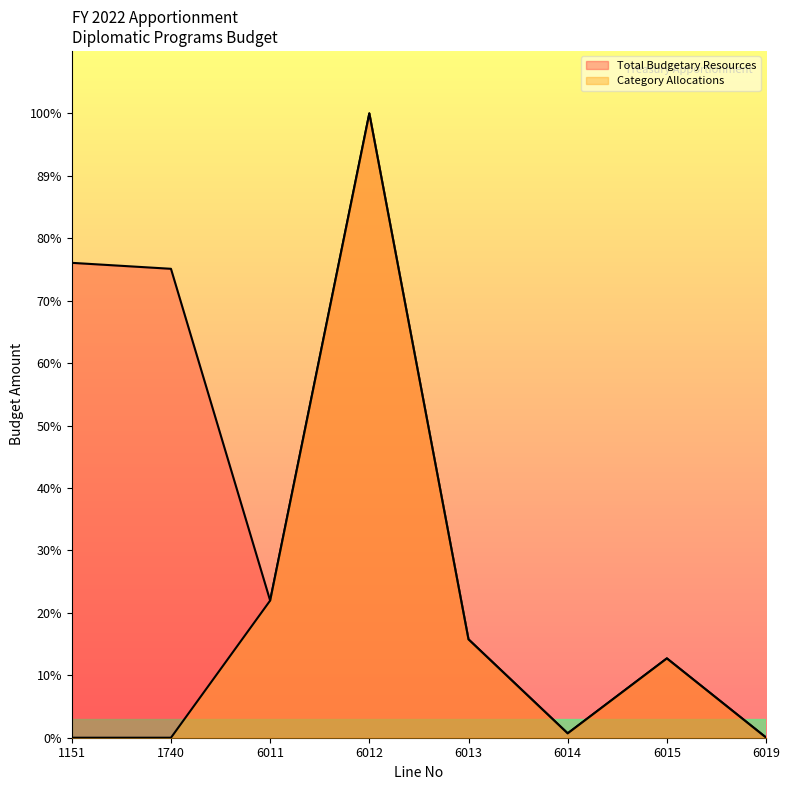

Reading left to right, list all the values displayed in this chart.

Total Budgetary Resources: 1151=217013839	1740=214290000	6011=62676003	6012=285317952	6013=44964389	6014=2000000	6015=36258495	6019=87000
Category Allocations: 1151=0	1740=0	6011=62676003	6012=285317952	6013=44964389	6014=2000000	6015=36258495	6019=87000